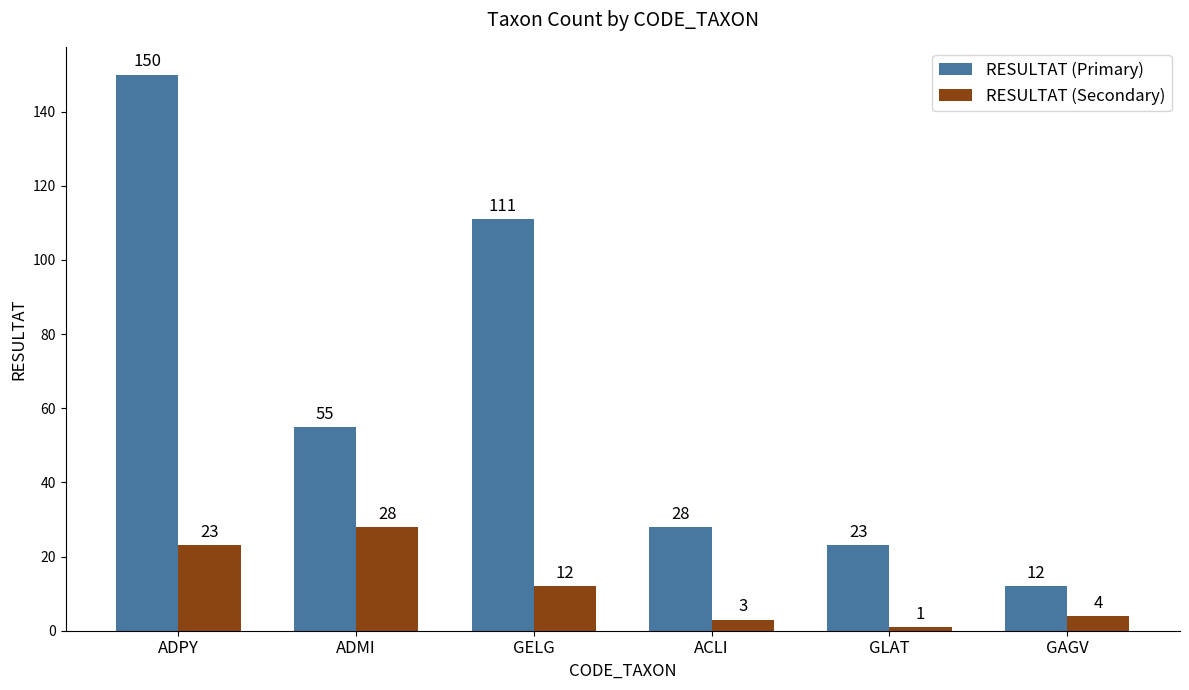

What is the value of the RESULTAT (Primary) bar at the 6th from the left?

12